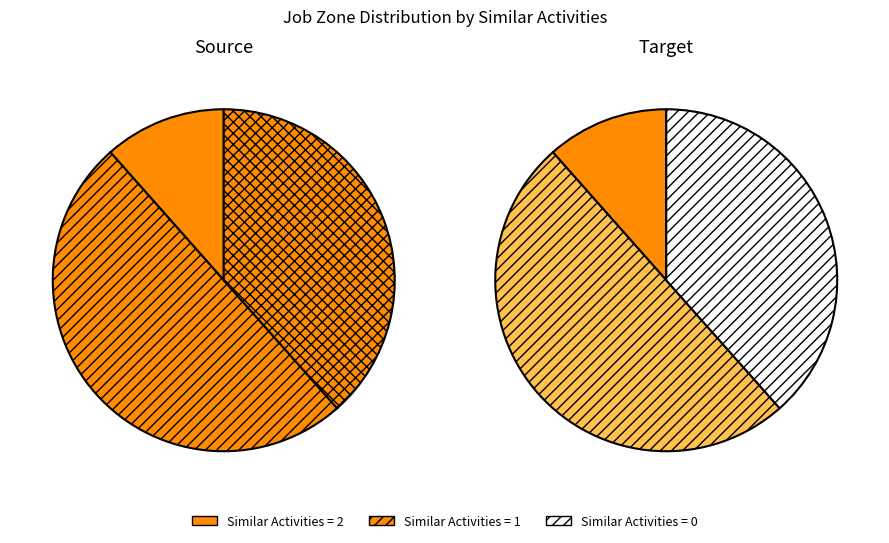

Is Labor Relations Specialists the majority of the pie?

No